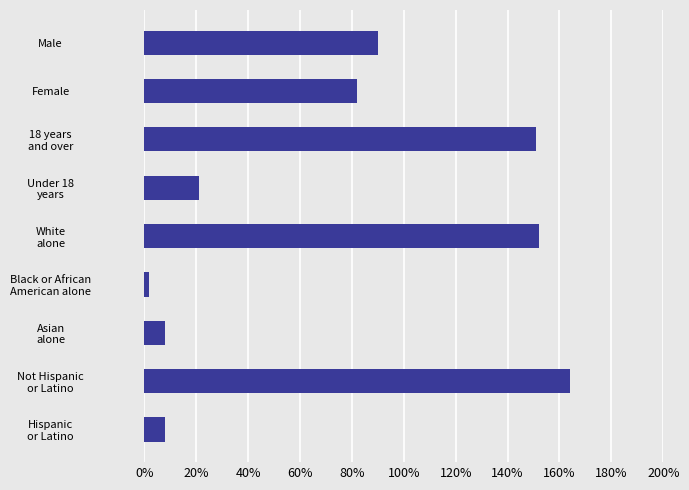

What is the average value?

75